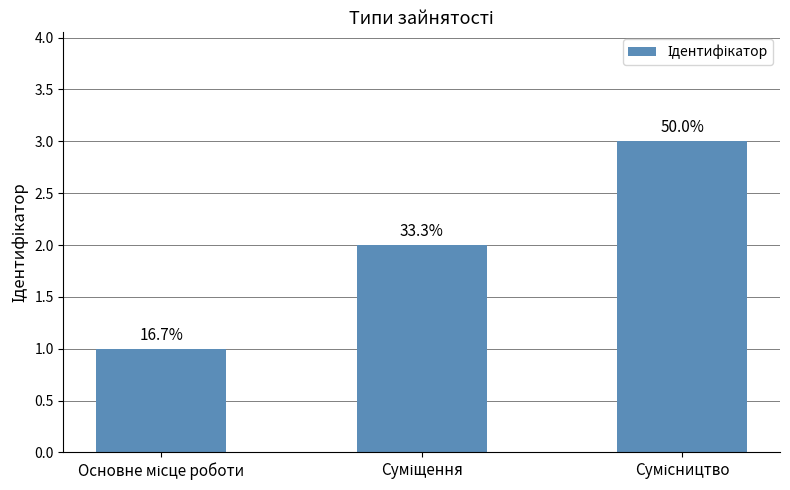

How many values are between 1 and 3?

3